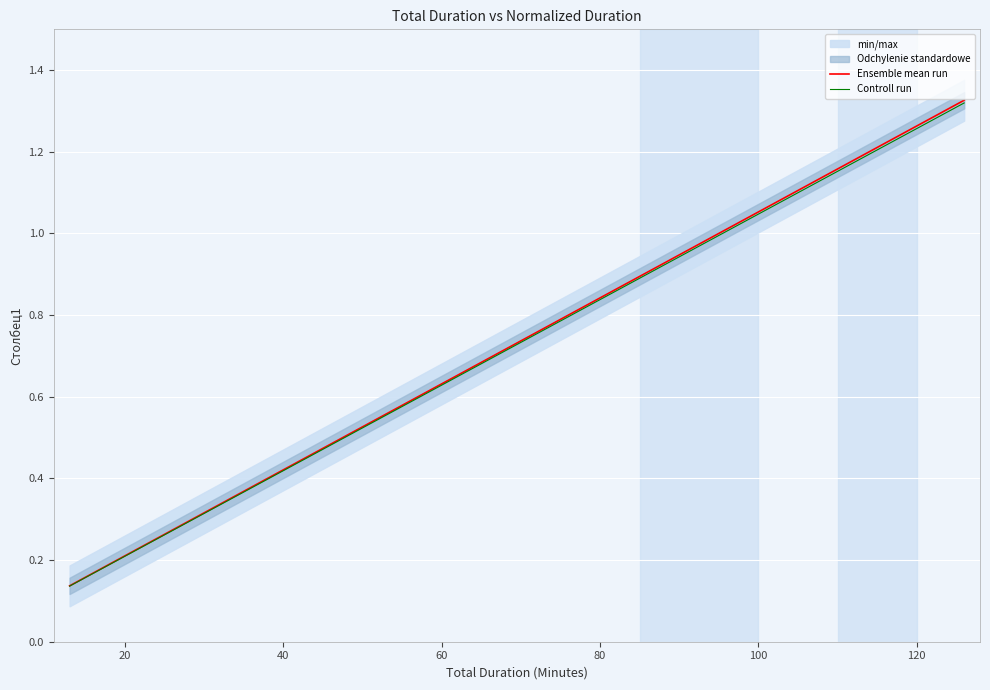

How many categories are shown in the chart?

37